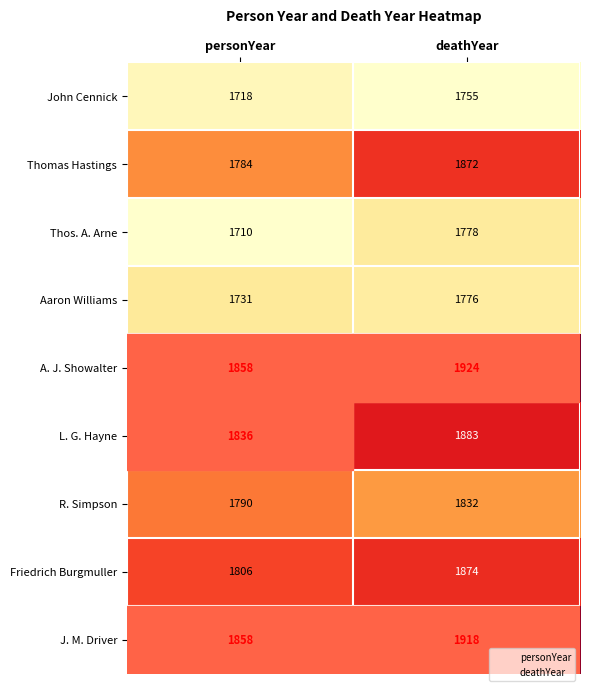

Is it true that Thomas Hastings equals 1872 at deathYear?

True